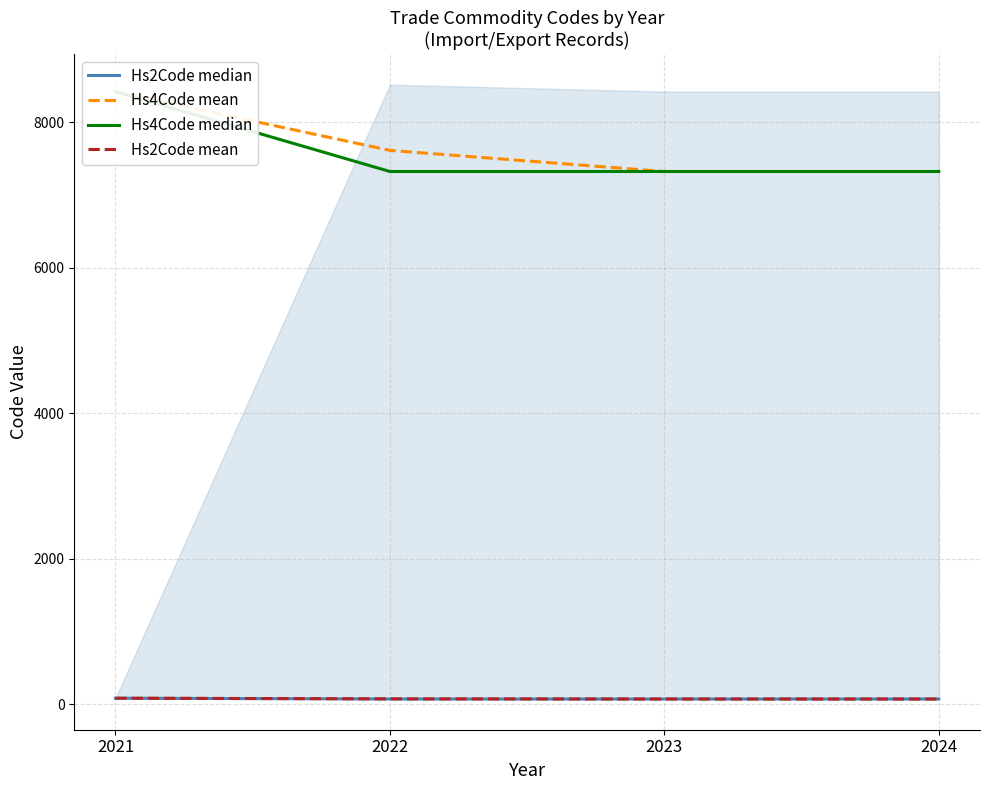

Rank the series at 2021 from lowest to highest value.

Hs2Code median, Hs2Code mean, Hs4Code mean, Hs4Code median